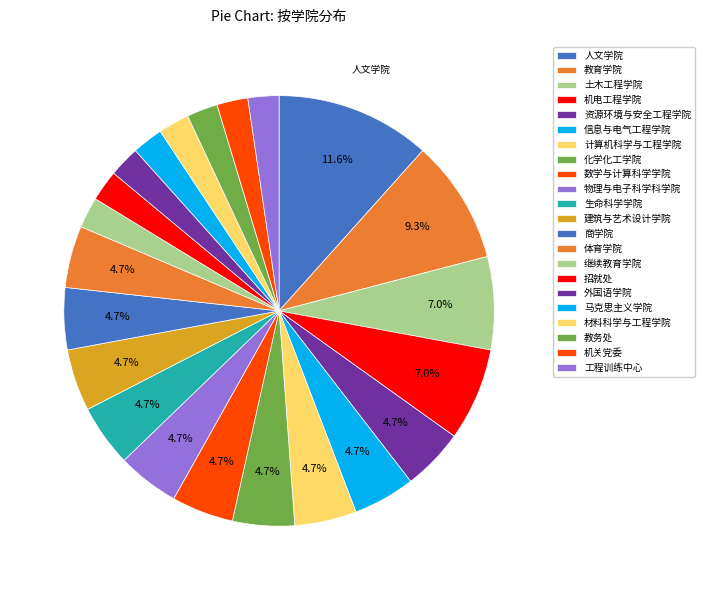

How many slices are in this pie chart?

22